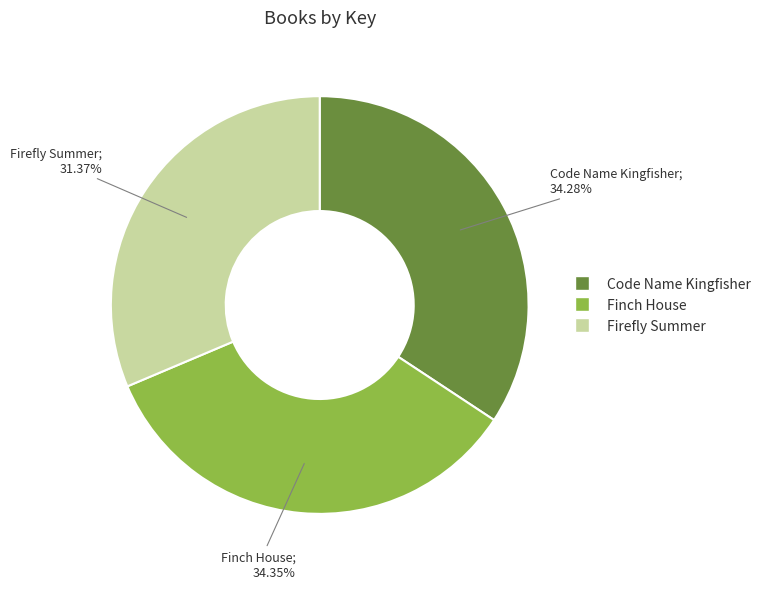

Does Code Name Kingfisher account for over 50% of the chart?

No